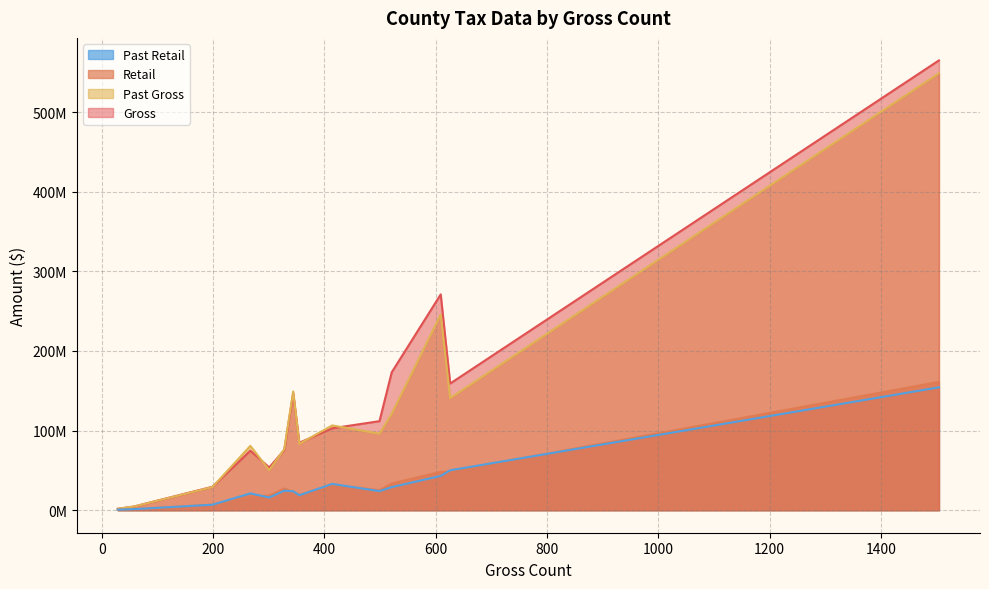

Rank the categories by Past Gross value from highest to lowest.

1504, 609, 344, 626, 521, 414, 499, 355, 267, 328, 301, 199, 58, 29